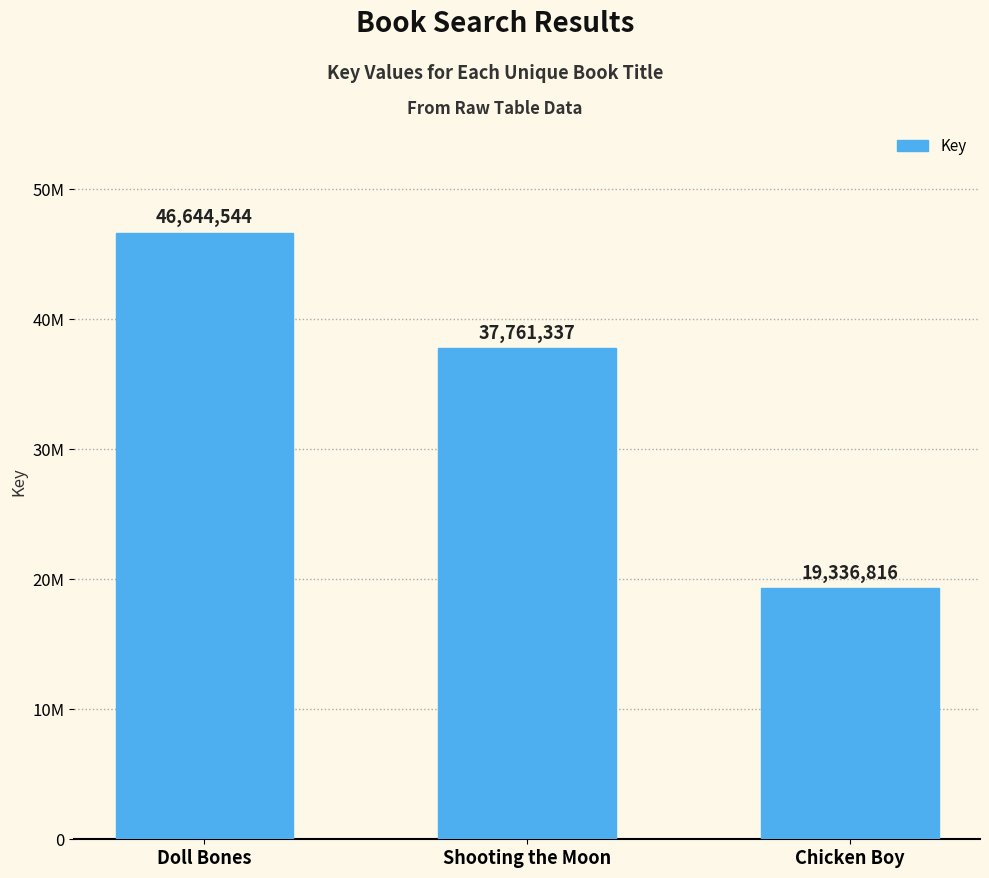

What position from the right is Doll Bones?

3